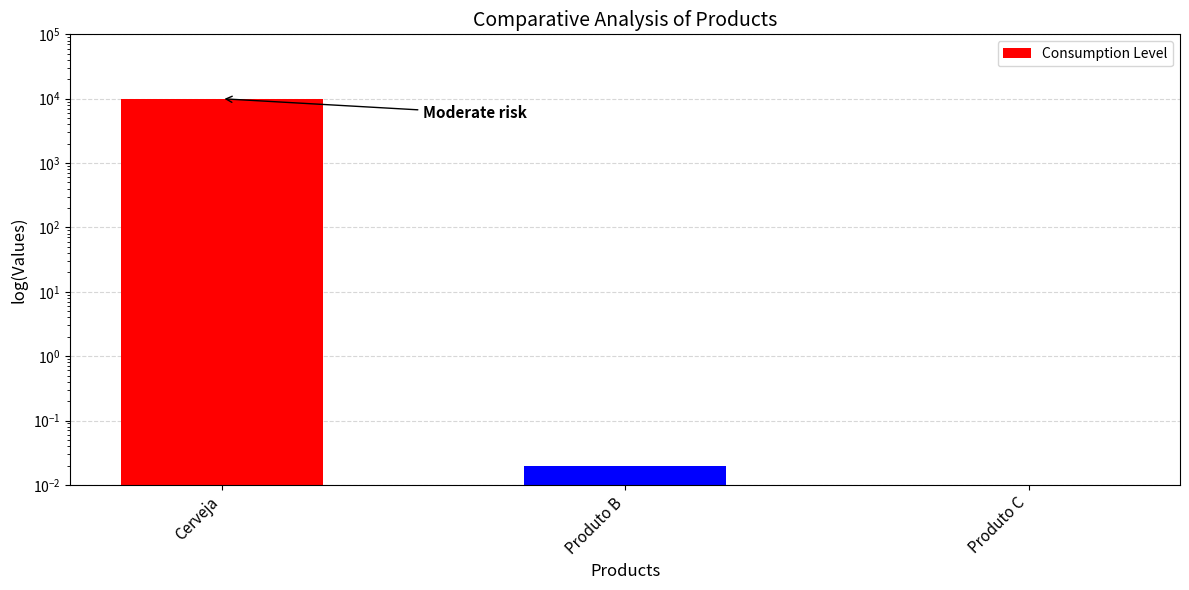

Rank the categories by value from highest to lowest.

Cerveja, Produto B, Produto C